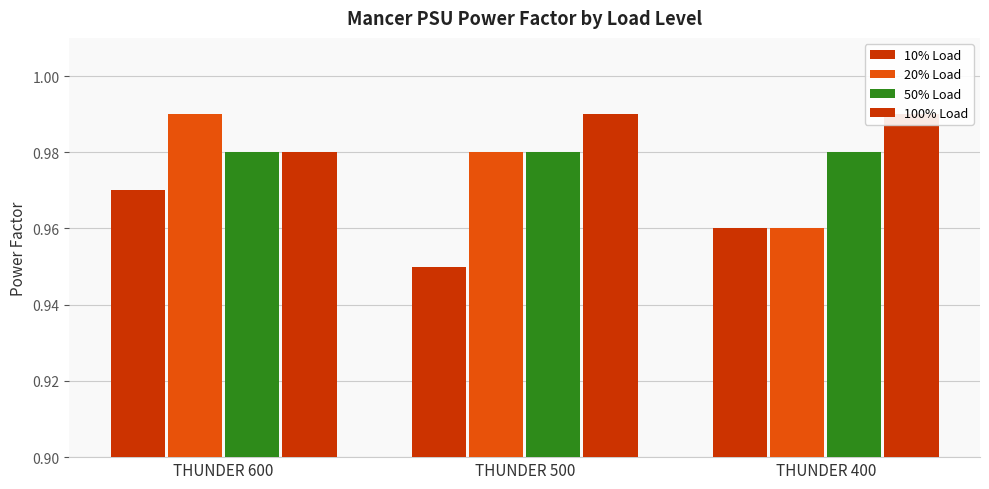

Reading left to right, what are all the values shown in this chart?

10% Load: THUNDER 600=1.0	THUNDER 500=0.9	THUNDER 400=1.0
20% Load: THUNDER 600=1.0	THUNDER 500=1.0	THUNDER 400=1.0
50% Load: THUNDER 600=1.0	THUNDER 500=1.0	THUNDER 400=1.0
100% Load: THUNDER 600=1.0	THUNDER 500=1.0	THUNDER 400=1.0